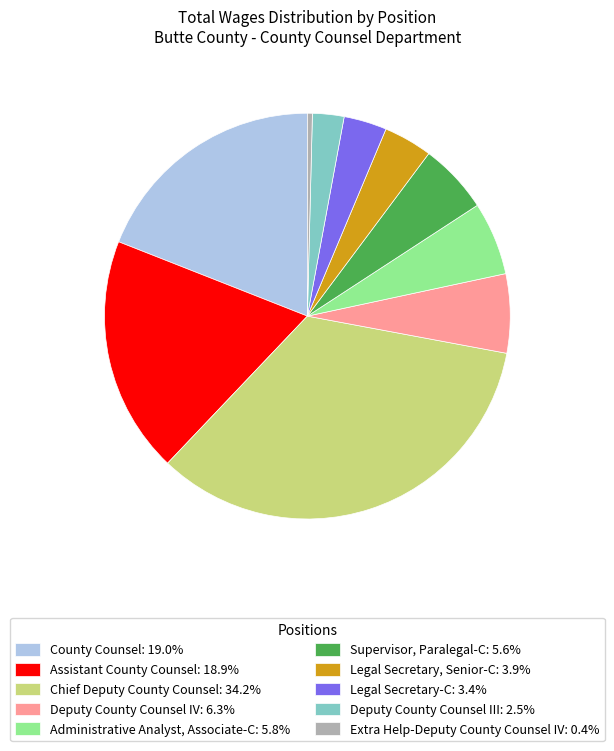

Combined, do Legal Secretary, Senior-C: 3.9% and Extra Help-Deputy County Counsel IV: 0.4% account for over 50%?

No